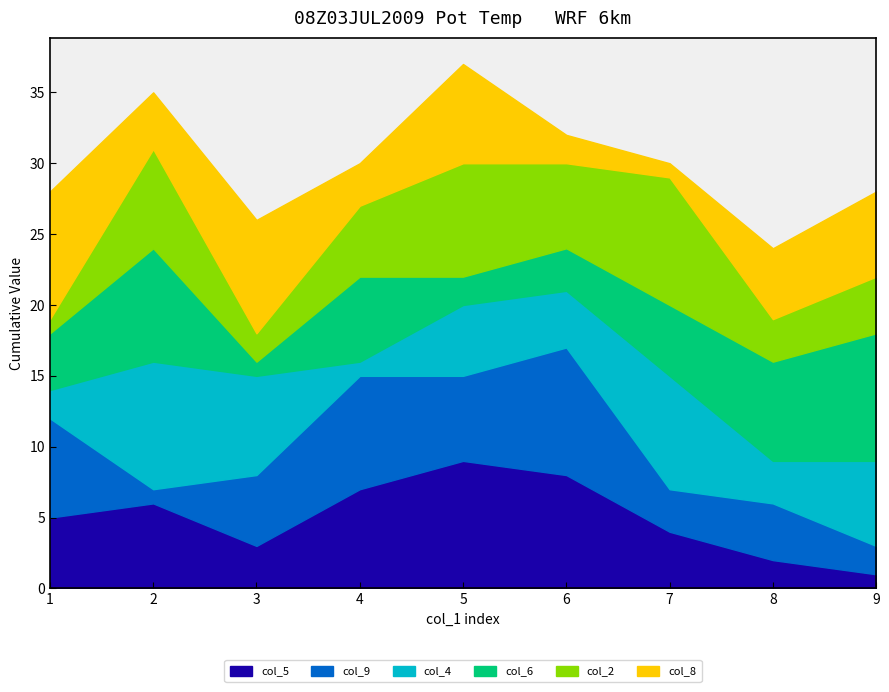

Between 7 and 4, which is larger?

4